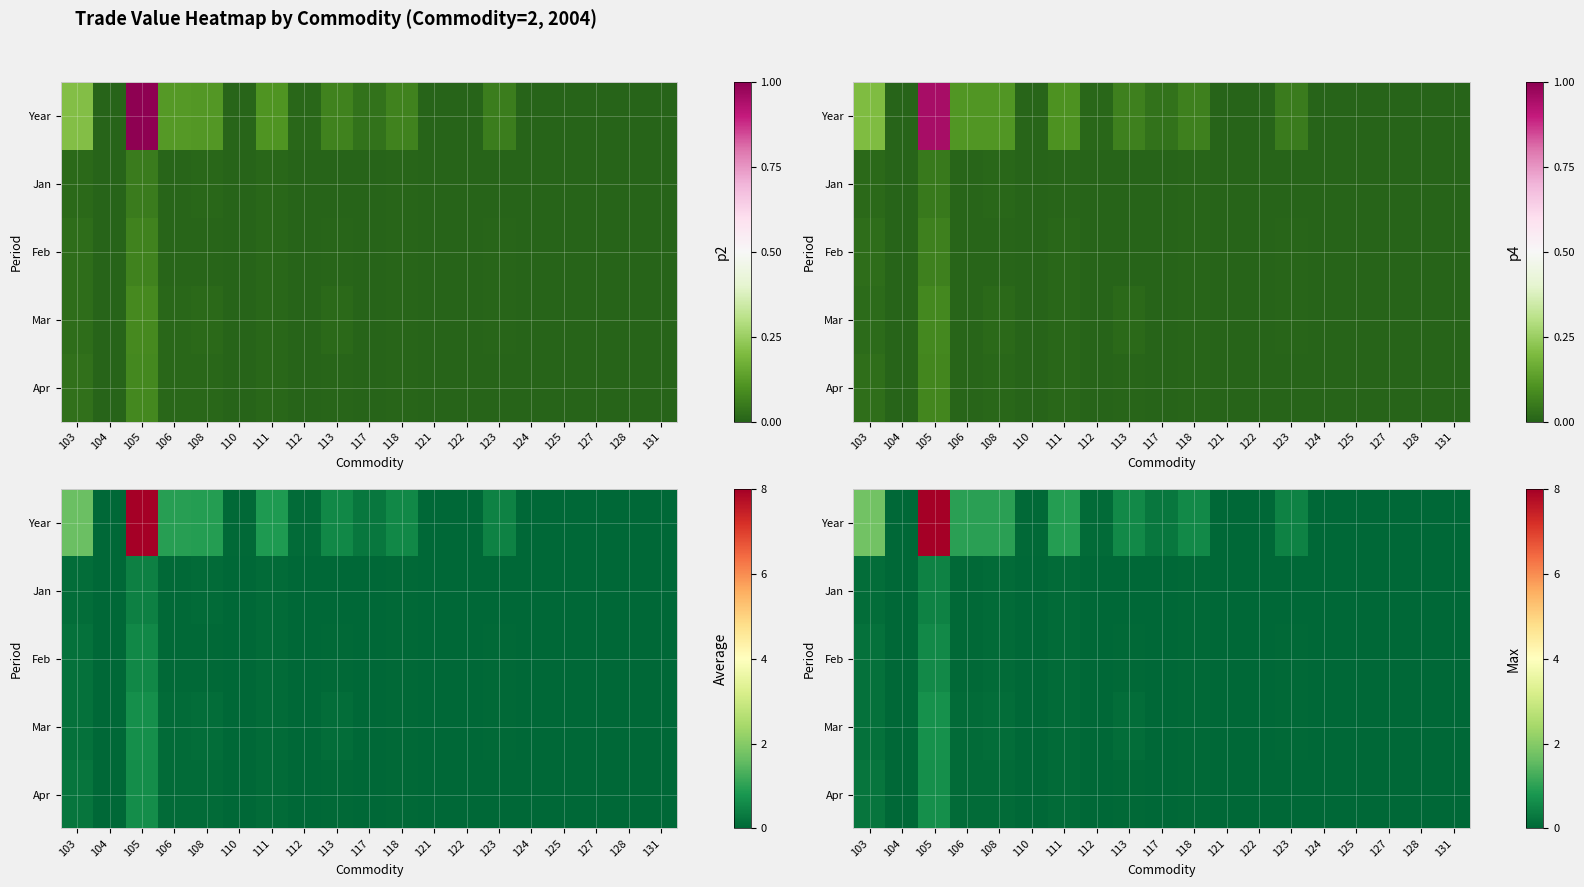

How many series are shown in this chart?

5